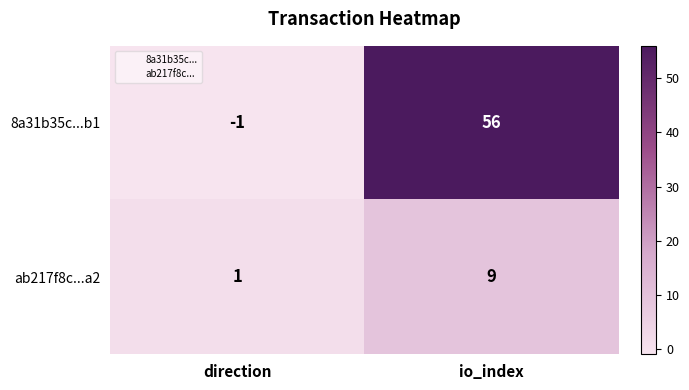

The value of ab217f8c...a2 at io_index is 9. True or false?

True